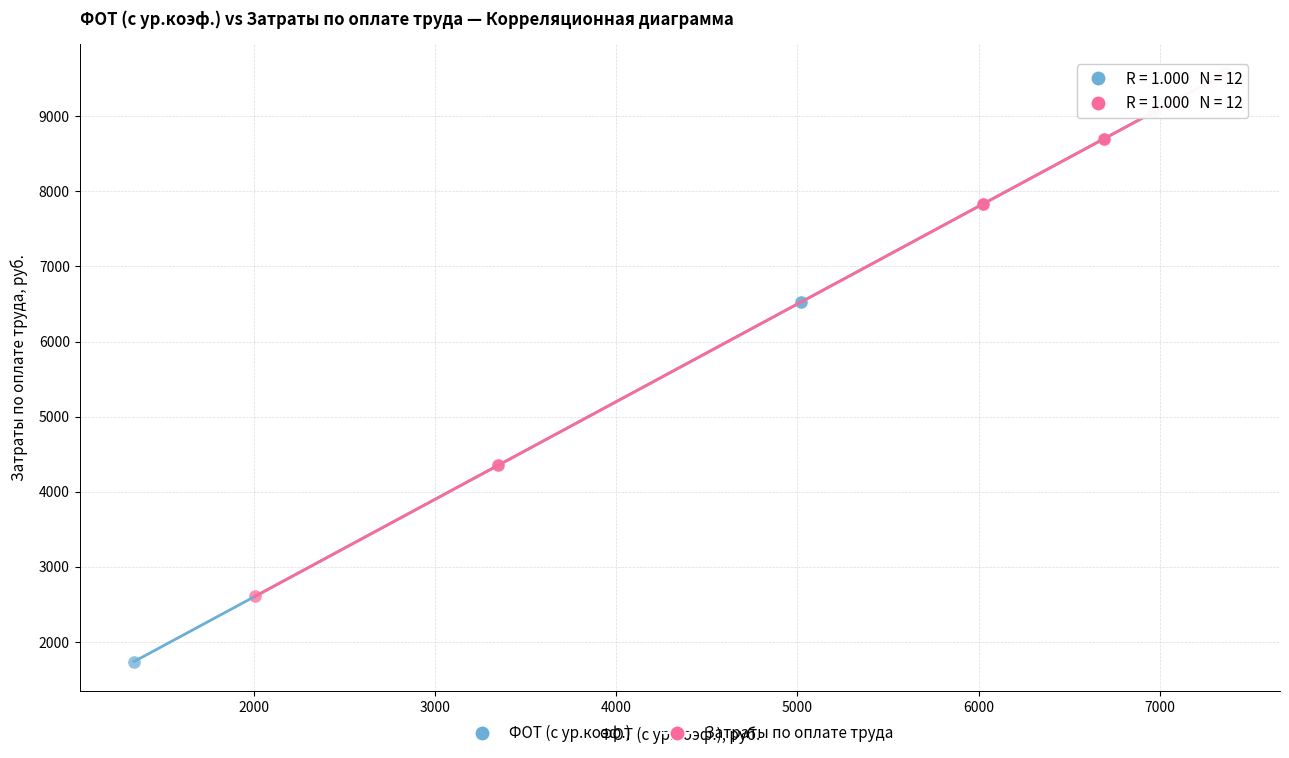

Which series has the widest spread of Y values?

ФОТ (с ур.коэф.)